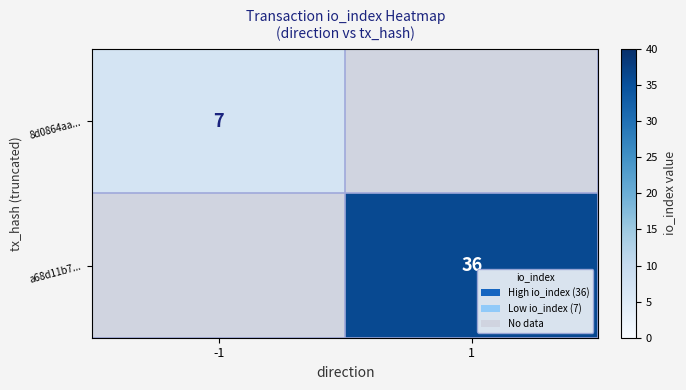

The a68d11b7... series shows 54 at 1. True or false?

False